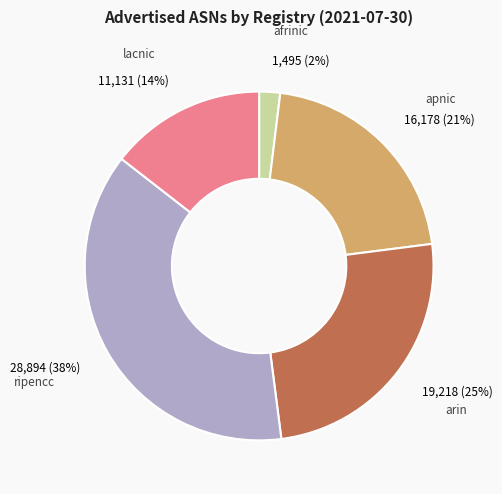

Count the number of slices in the pie.

5